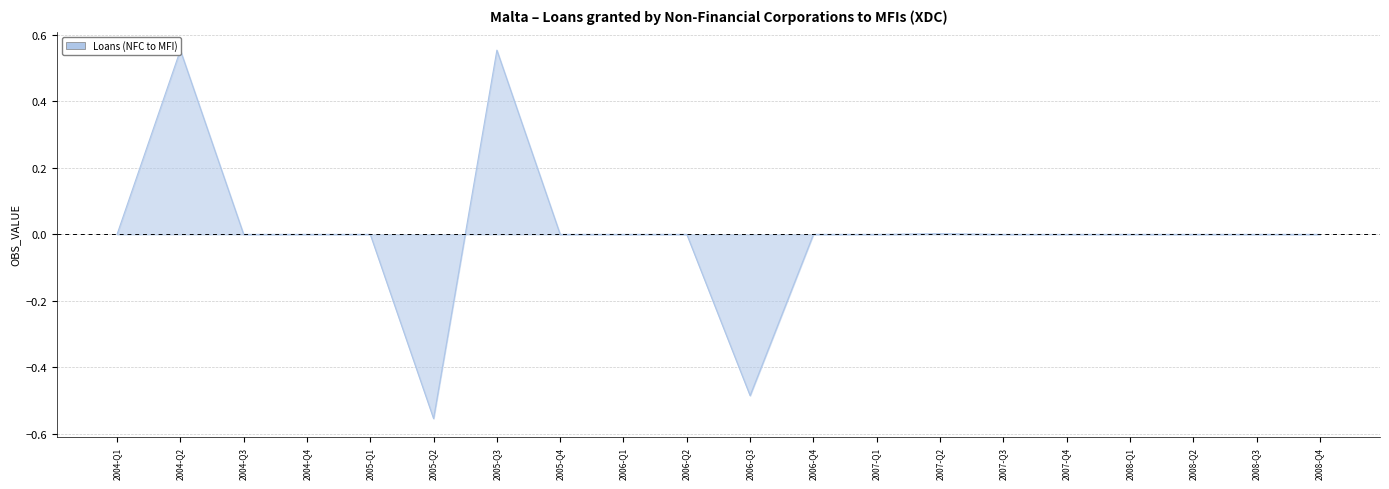

What is the label of the 2nd point from the left?

2004-Q2